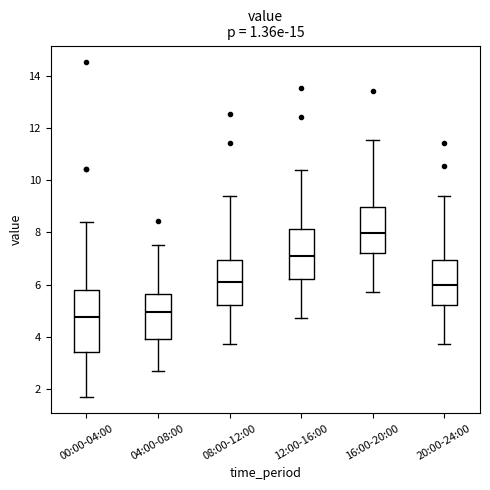

Reading left to right, read every box against the y-axis: the position of its median line, the range the box covers, and the ends of its whiskers. The values are not printed on the chart, so give them approximately, as read against the axis.

00:00-04:00: median 4.8, box 3.4 to 5.8, whiskers 1.8 to 8.4
04:00-08:00: median 5.0, box 4.0 to 5.6, whiskers 2.8 to 7.6
08:00-12:00: median 6.0, box 5.2 to 7.0, whiskers 3.8 to 9.4
12:00-16:00: median 7.0, box 6.2 to 8.2, whiskers 4.8 to 10.4
16:00-20:00: median 8.0, box 7.2 to 9.0, whiskers 5.8 to 11.6
20:00-24:00: median 6.0, box 5.2 to 7.0, whiskers 3.8 to 9.4